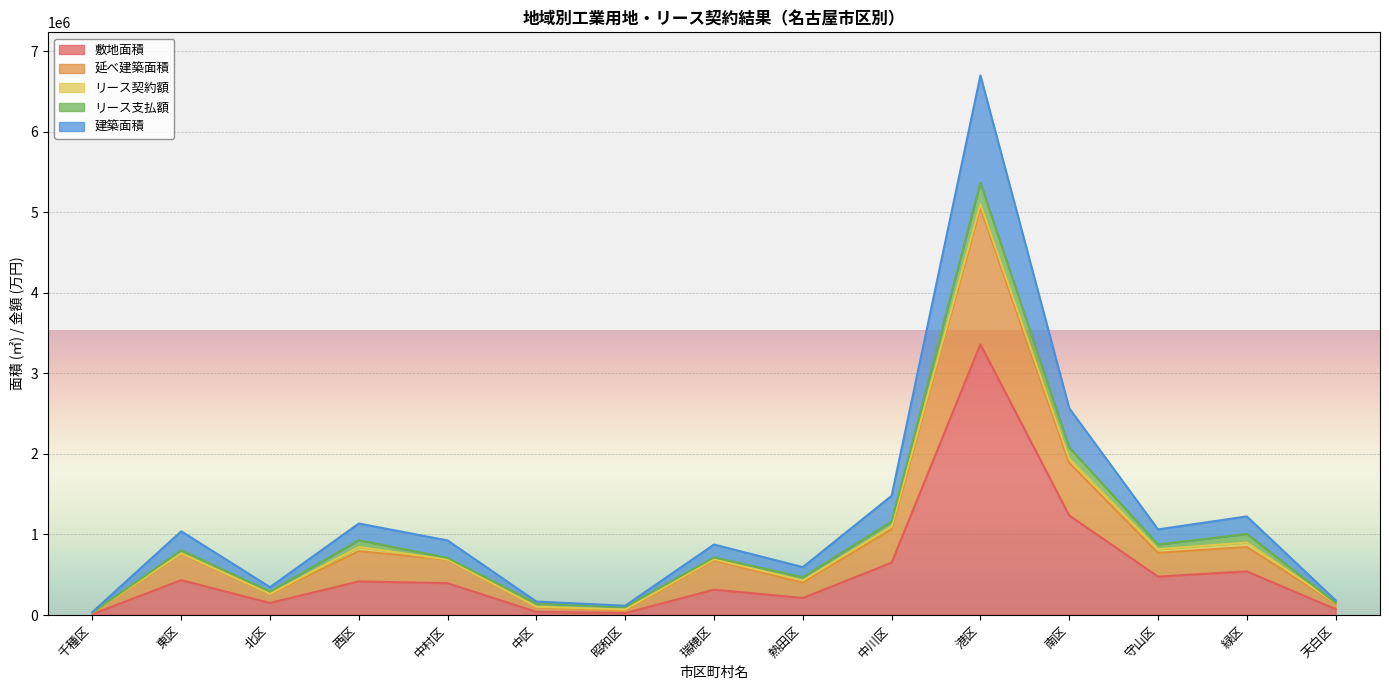

Where does the 敷地面積 series first go above 395141?

東区